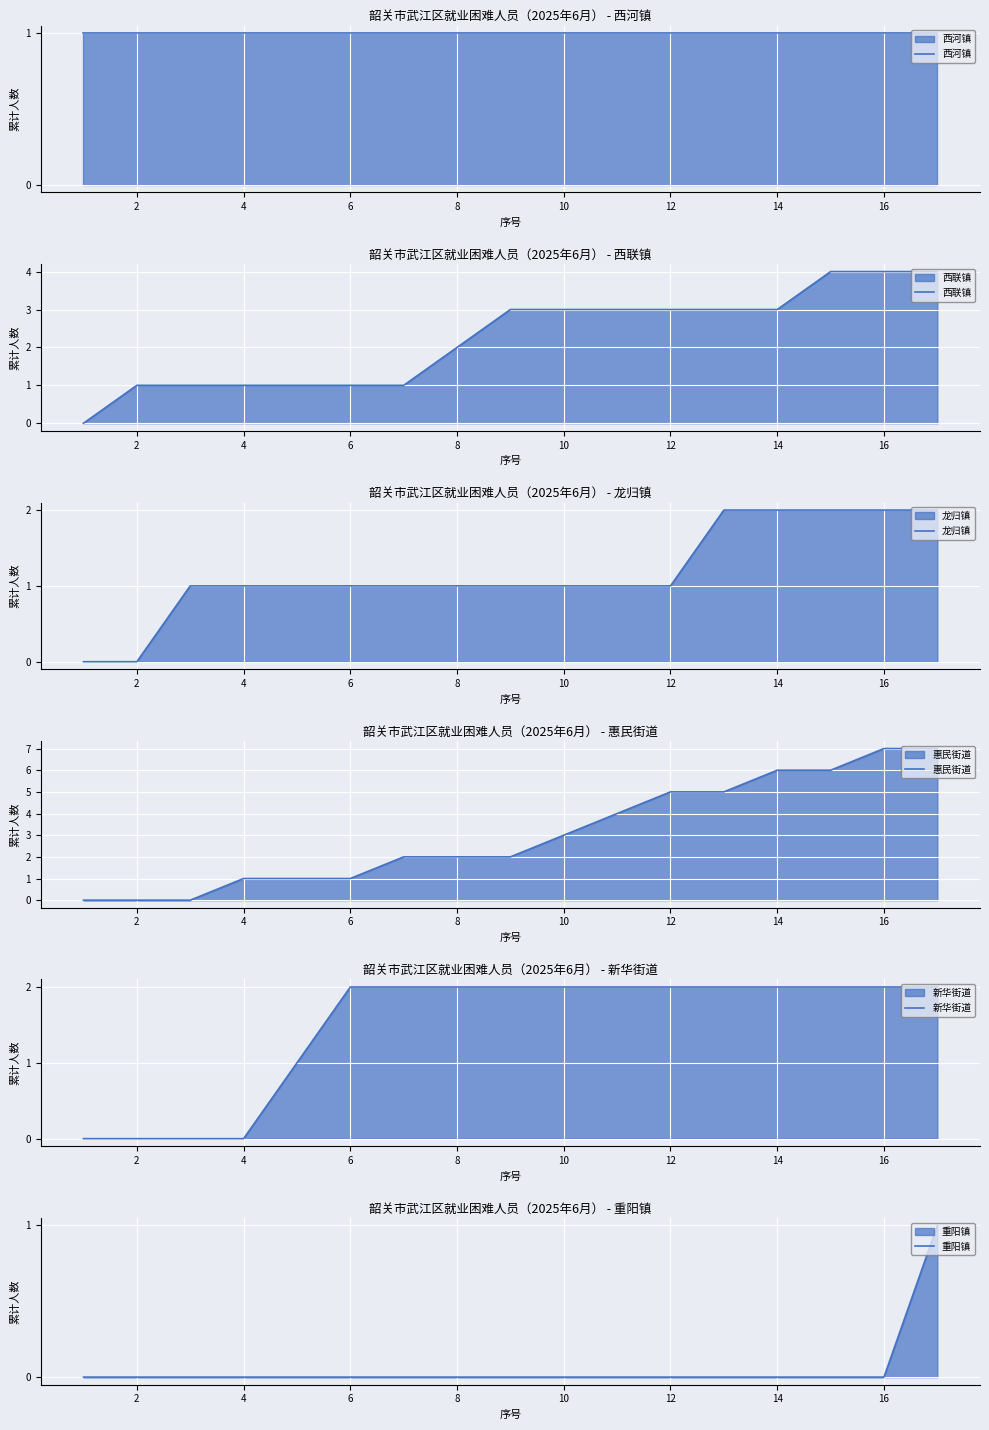

The 新华街道 series shows 1 at 16. True or false?

False